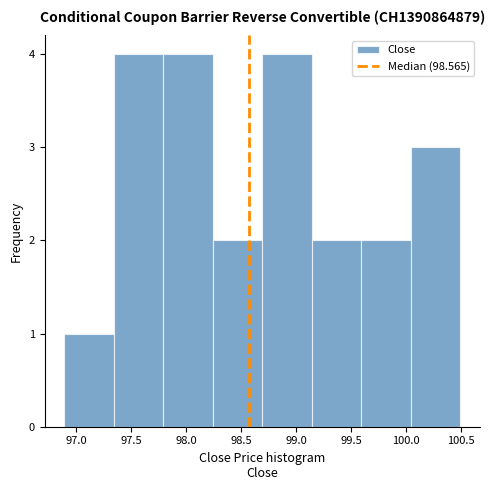

Reading left to right, transcribe this chart: for each bar, give the range it covers on the x-axis and its height. Neither the bar edges nor the heights are printed on the chart, so give them approximately, as read against the axes.

96.89 to 97.34: 1
97.34 to 97.79: 4
97.79 to 98.24: 4
98.24 to 98.69: 2
98.69 to 99.14: 4
99.14 to 99.59: 2
99.59 to 100.04: 2
100.04 to 100.49: 3